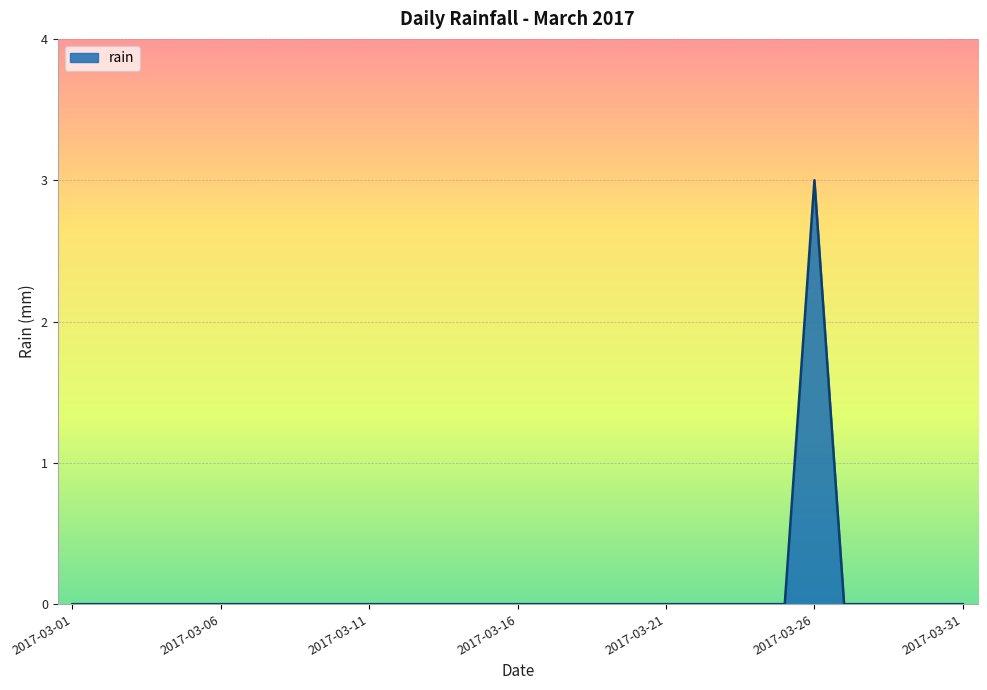

What is the difference between the maximum and minimum values?

3